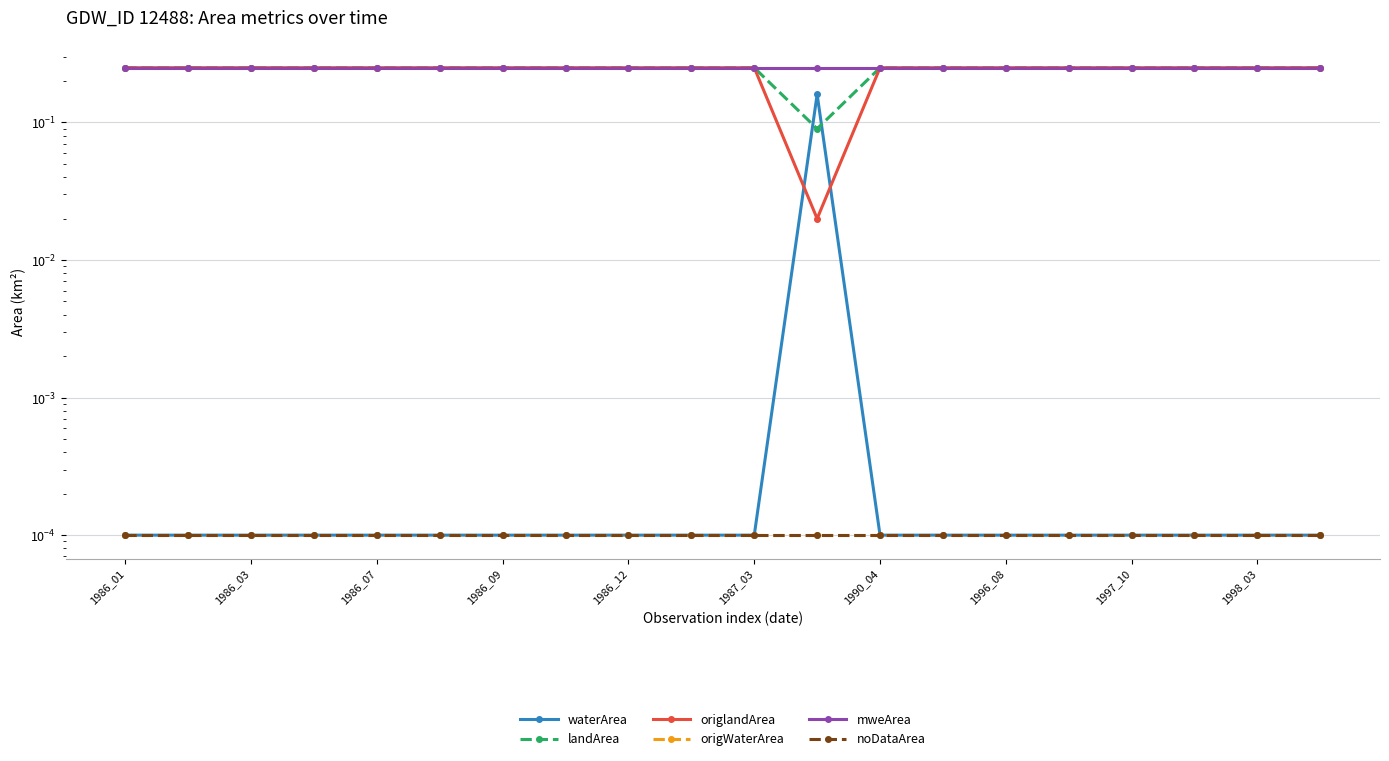

True or false: landArea and noDataArea intersect in this chart.

False